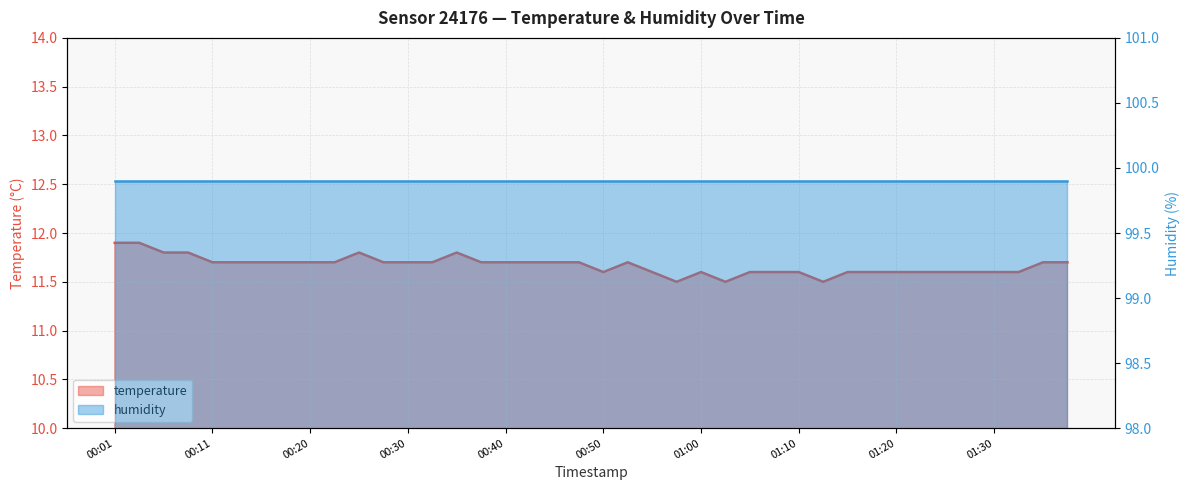

What is the sum of the values at 01:35 and 01:25?

23.3